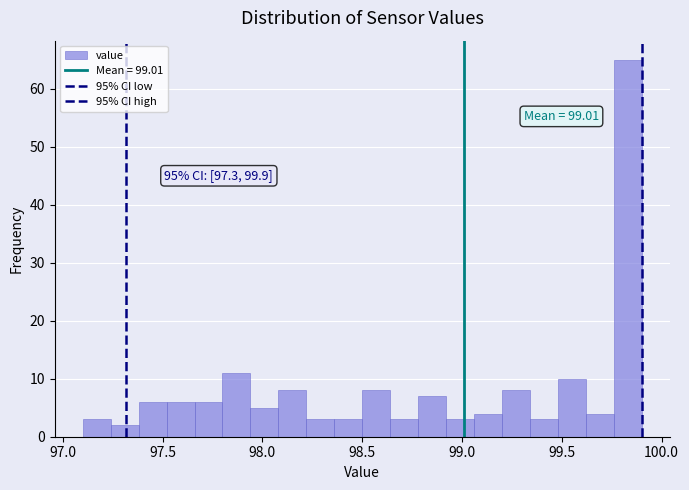

Read against the x-axis, roughly where is the centre of the tallest bar?

99.85